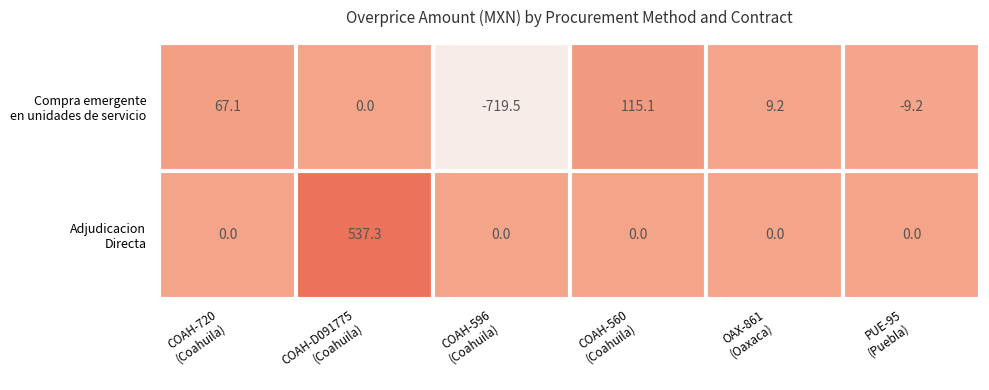

What is the smallest value displayed?

-719.5